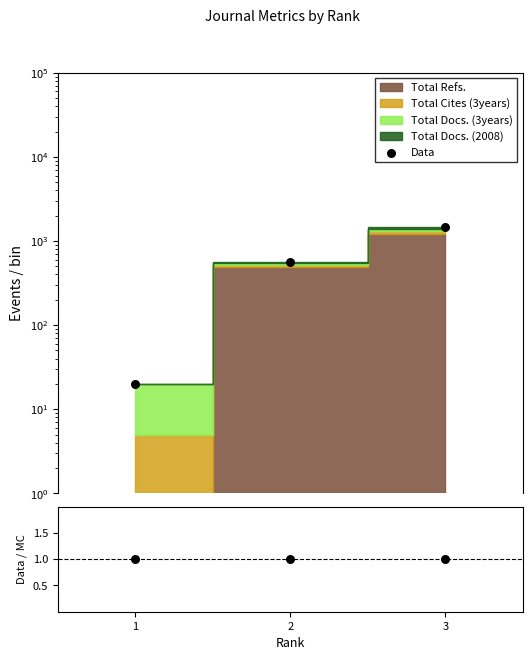

Which series has the largest total across all categories?

Data